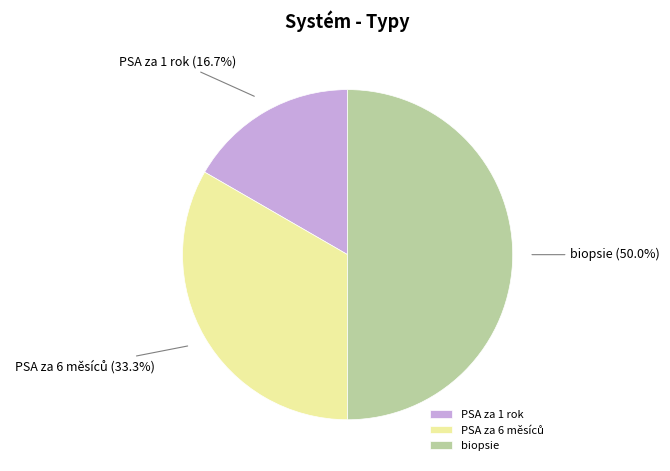

How many segments does this pie chart have?

3